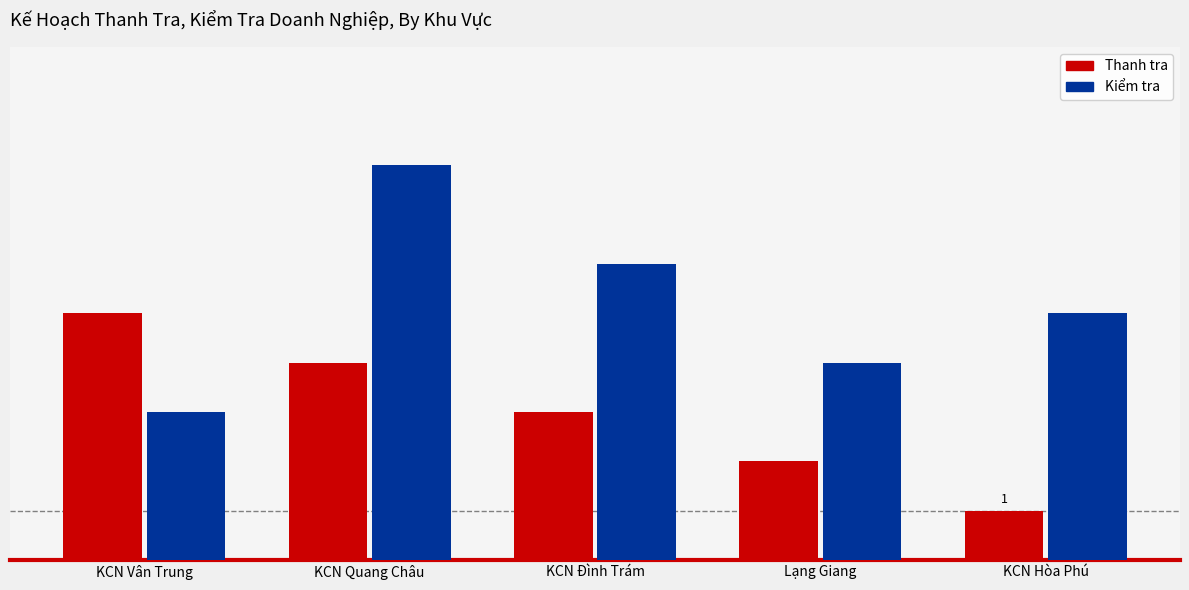

Rank the series by their average value, from highest to lowest.

Kiểm tra, Thanh tra